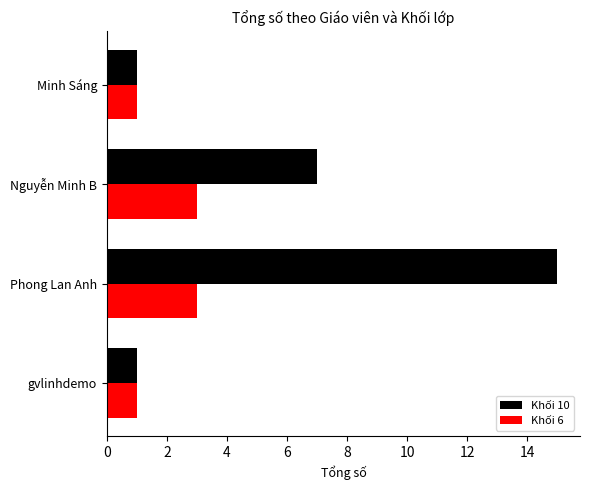

What is the sum of all Khối 10 values?

24